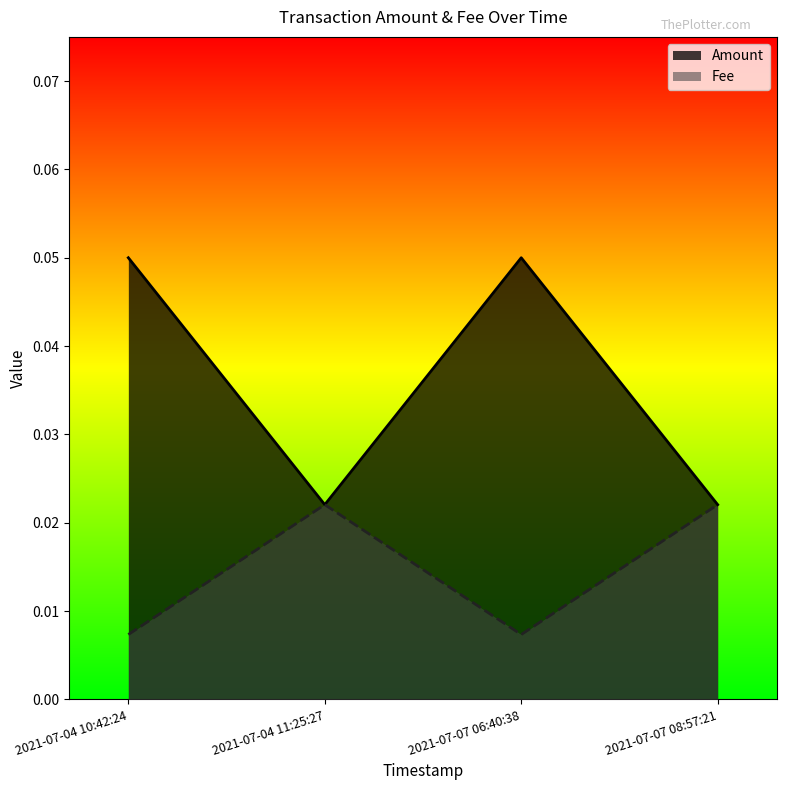

What is the label of the 1st point from the left?

2021-07-04 10:42:24